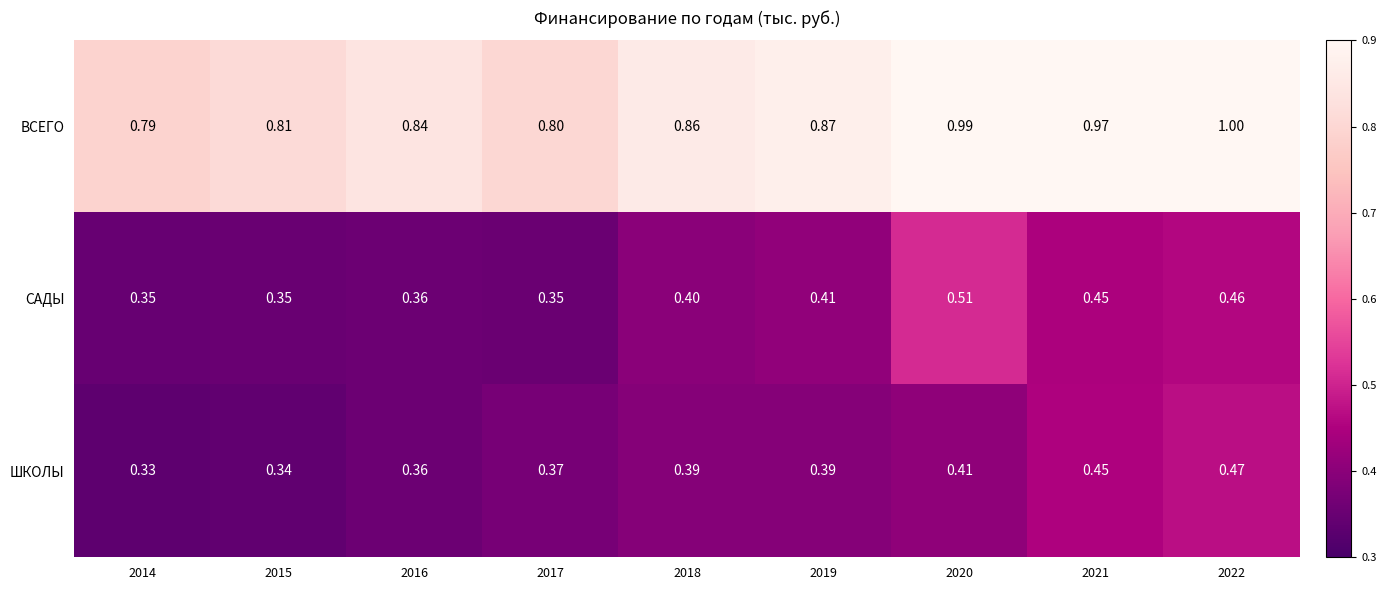

Is the value of САДЫ at 2020 greater than the value of ВСЕГО at 2020?

No